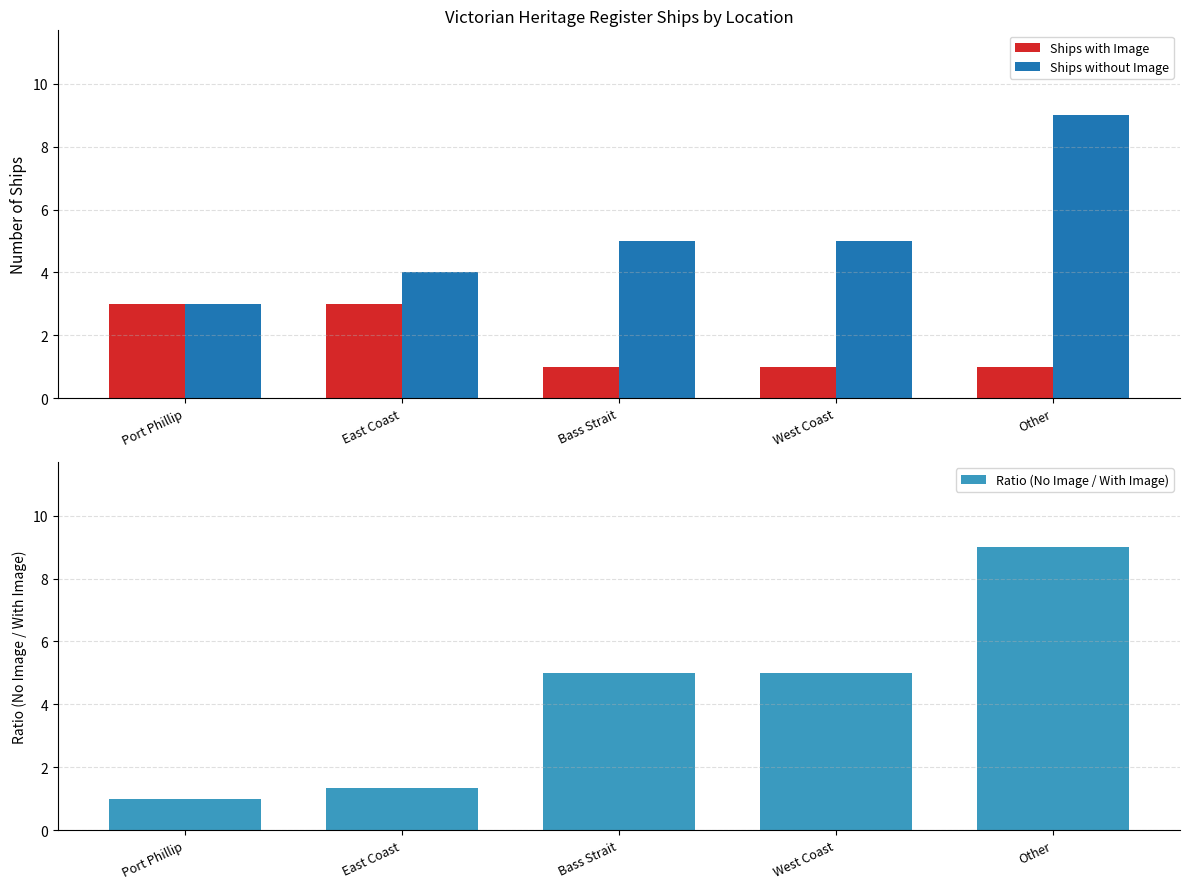

Is it true that Ships without Image equals 12.9 at Other?

False